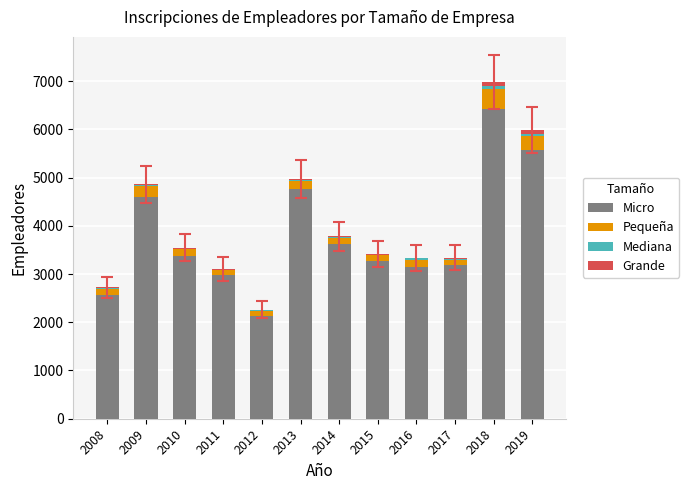

At which category is the sum across all series the highest?

2018